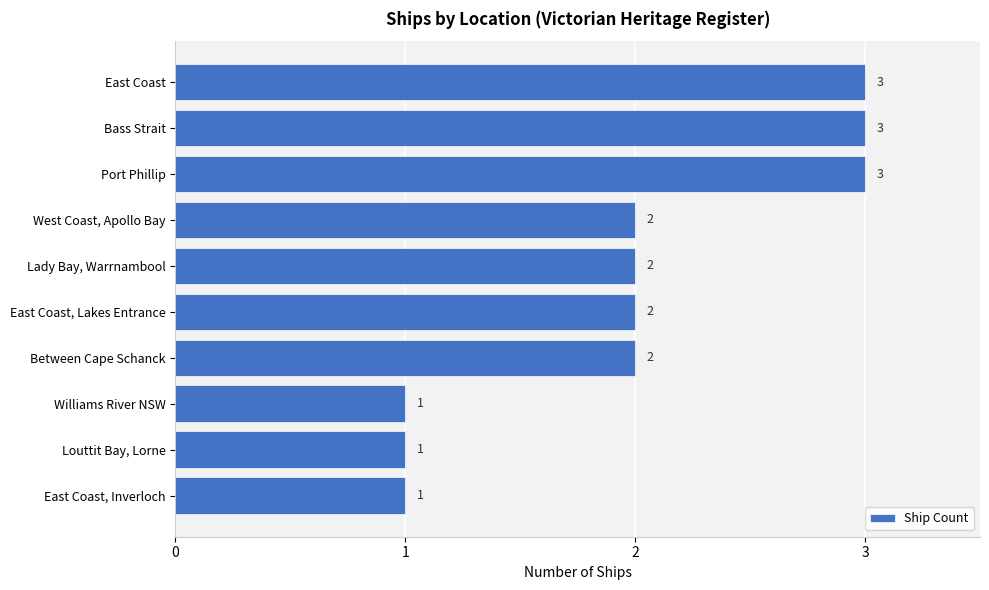

What is the sum of all values?

20